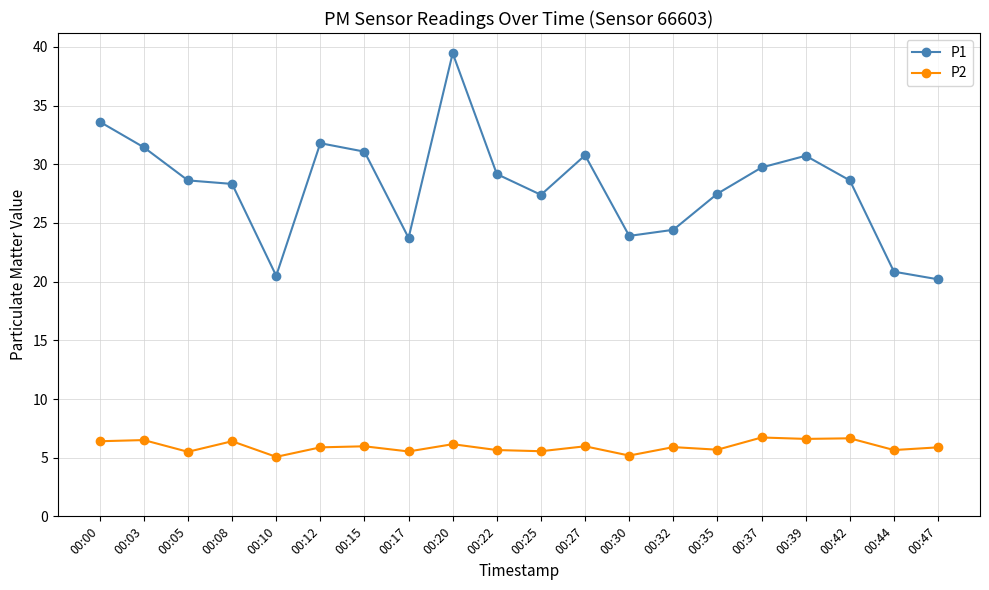

What is the average value of the P1 series?

28.1